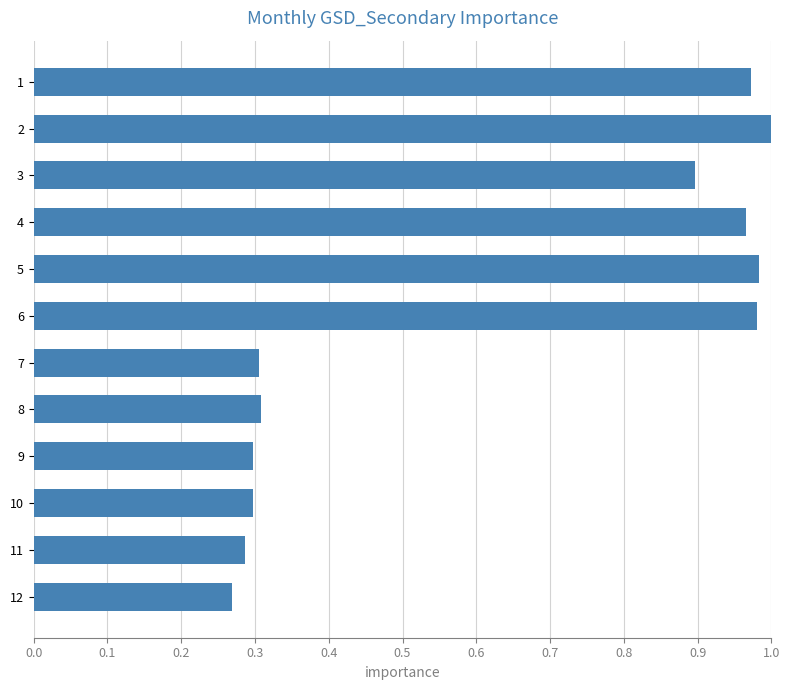

What is the difference between the second highest and minimum values?

0.7